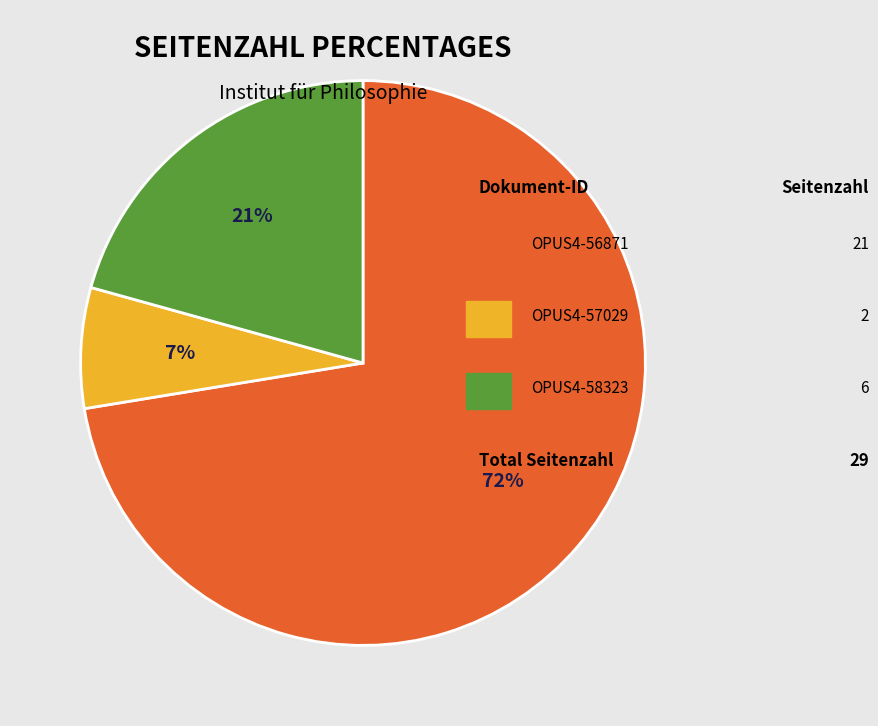

Is there any slice that represents more than half of the pie?

Yes